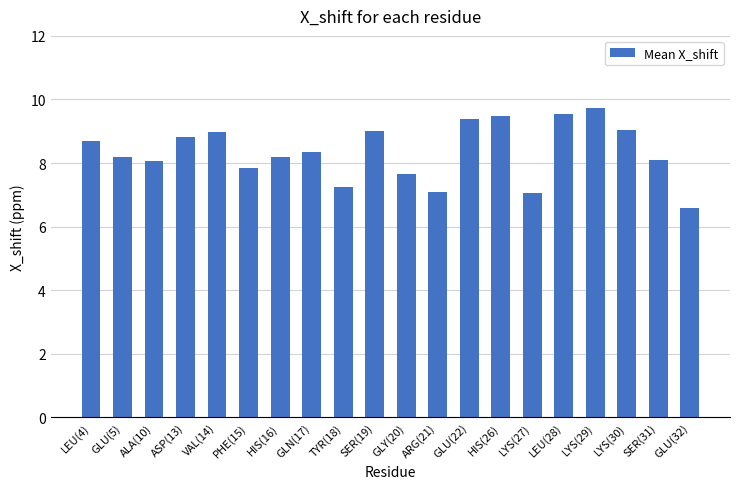

What is the ratio of the value at VAL(14) to the value at ASP(13)?

1.0